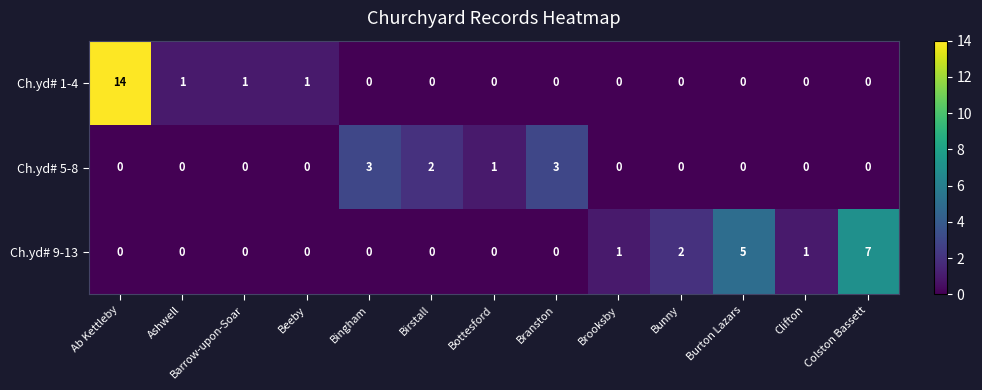

What is the sum of all Ch.yd# 9-13 values?

16